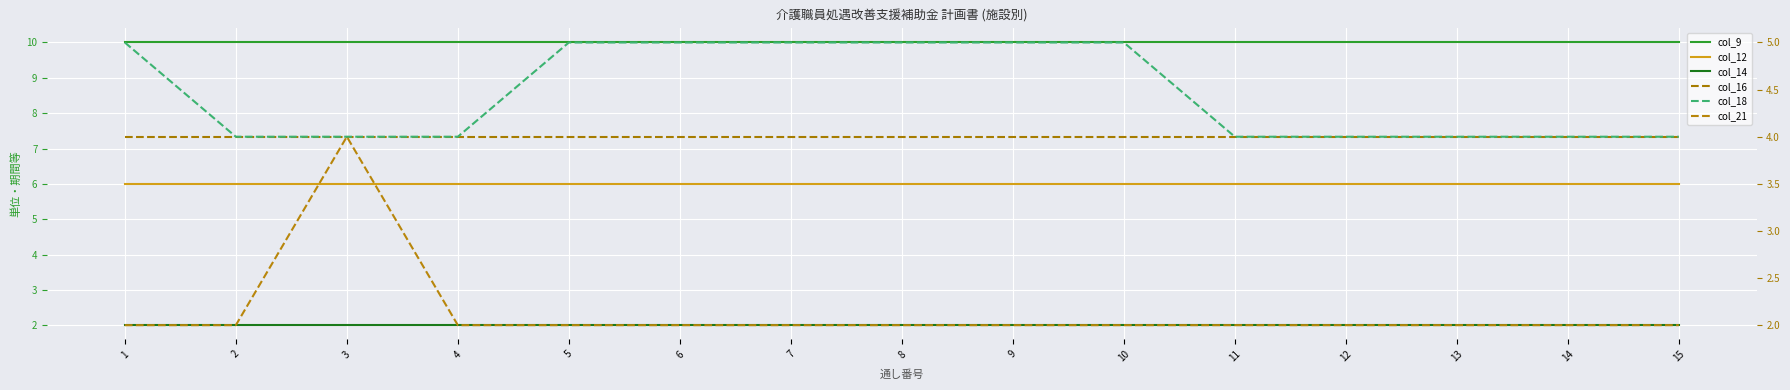

True or false: col_9 has more than 0 interior local peaks.

False